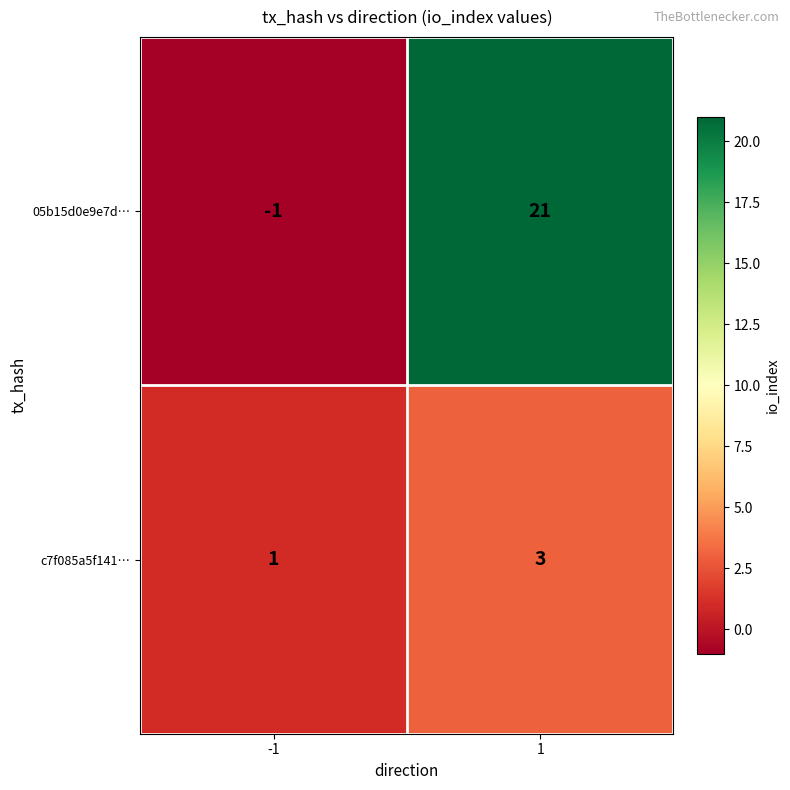

What is the total value across all series at 1?

24